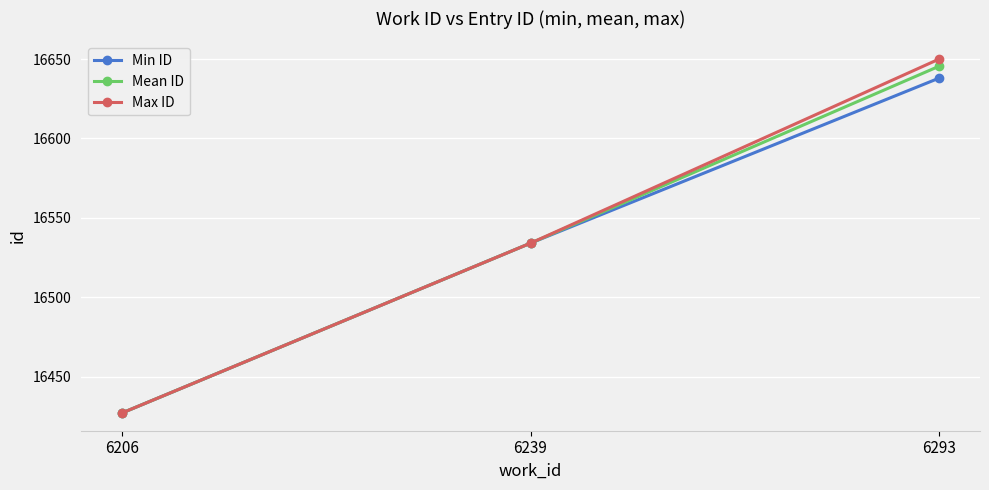

Reading right to left, extract all data points from this chart.

Min ID: 6293=16638.0	6239=16534.0	6206=16427.0
Mean ID: 6293=16645.5	6239=16534.0	6206=16427.0
Max ID: 6293=16650.0	6239=16534.0	6206=16427.0